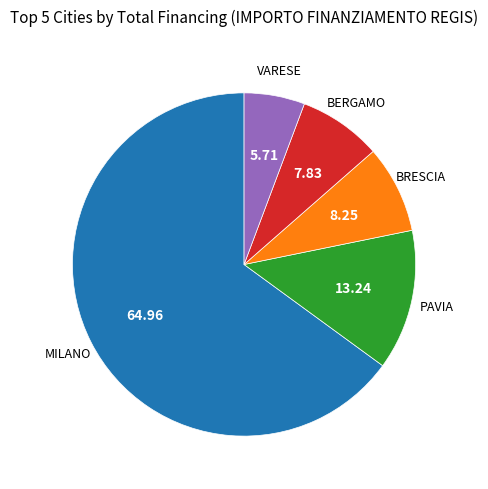

How many segments does this pie chart have?

5